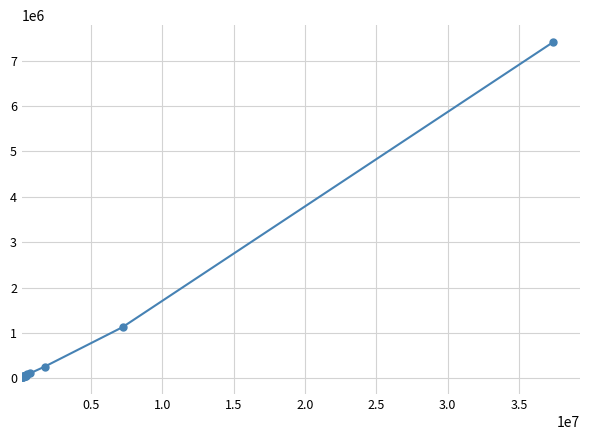

Does the chart display data point markers on the line(s)?

Yes